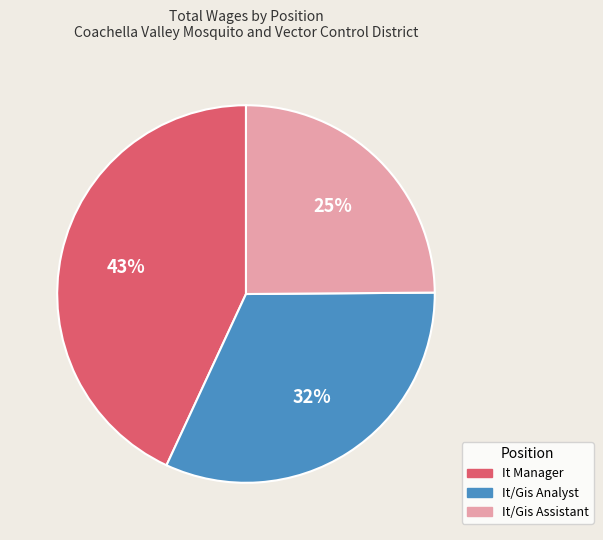

To the nearest percent, what percentage of the pie is It Manager?

43%